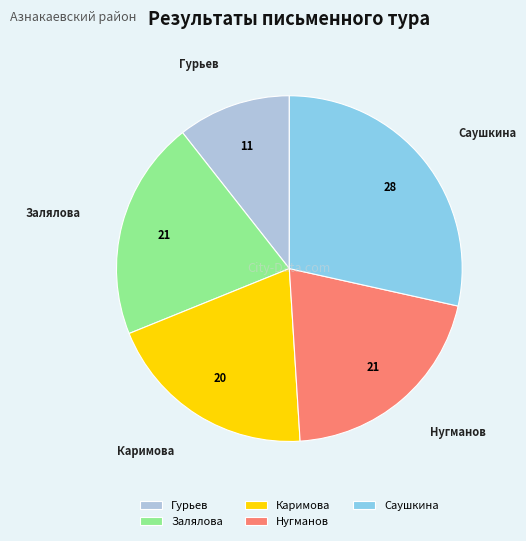

What is the ratio of the value at Каримова to the value at Саушкина?

0.7